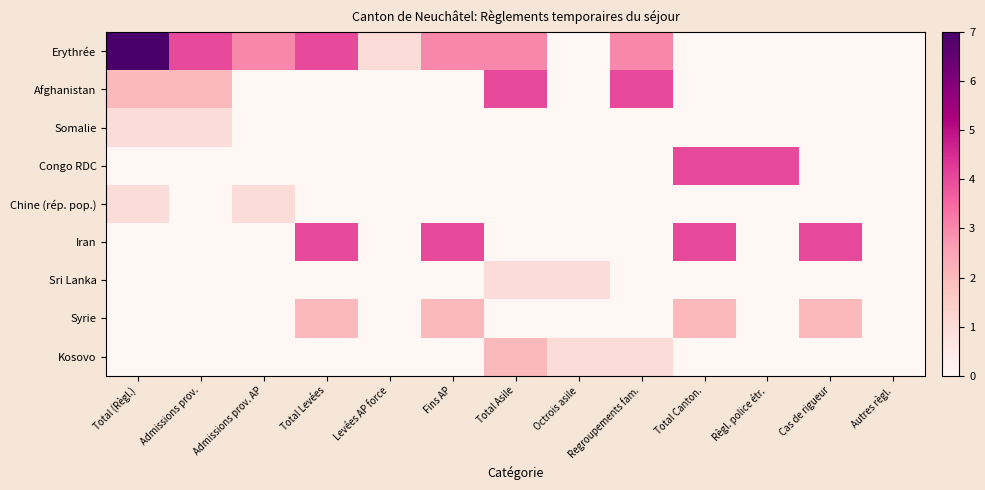

At which category is the sum across all series the highest?

Total (Règl.)